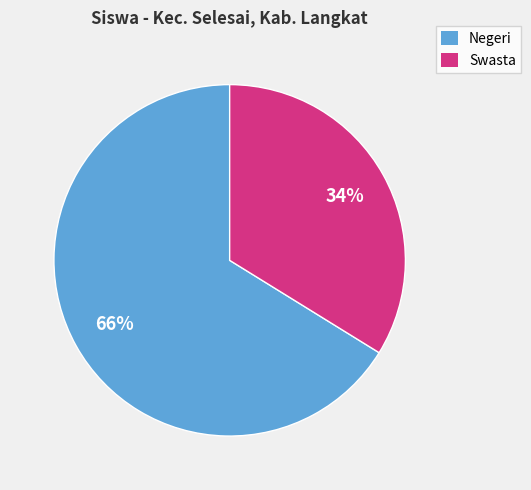

What is the largest slice in the pie chart?

Negeri